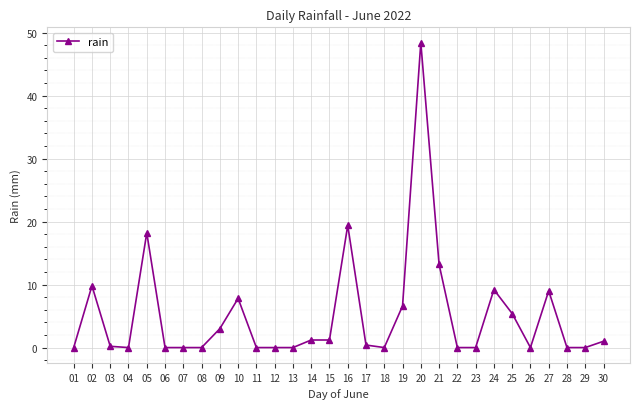

True or false: the data has more than 1 interior local peaks.

True